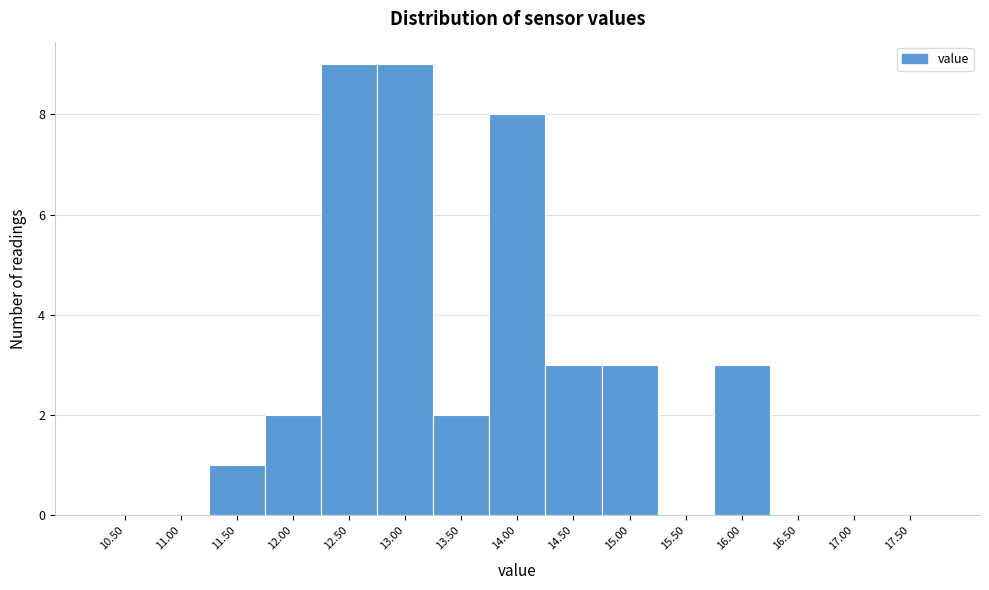

Reading right to left, what are all the values shown in this chart?

17.50=0	17.00=0	16.50=0	16.00=3	15.50=0	15.00=3	14.50=3	14.00=8	13.50=2	13.00=9	12.50=9	12.00=2	11.50=1	11.00=0	10.50=0